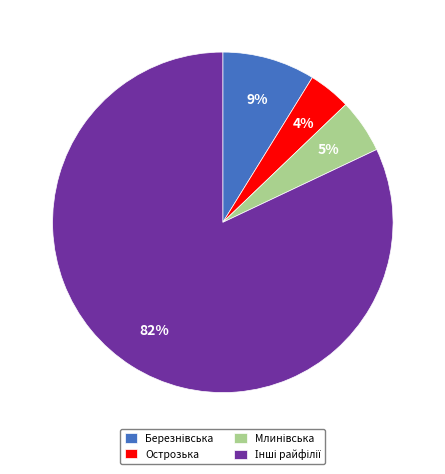

What is the smallest slice in the pie chart?

Острозька